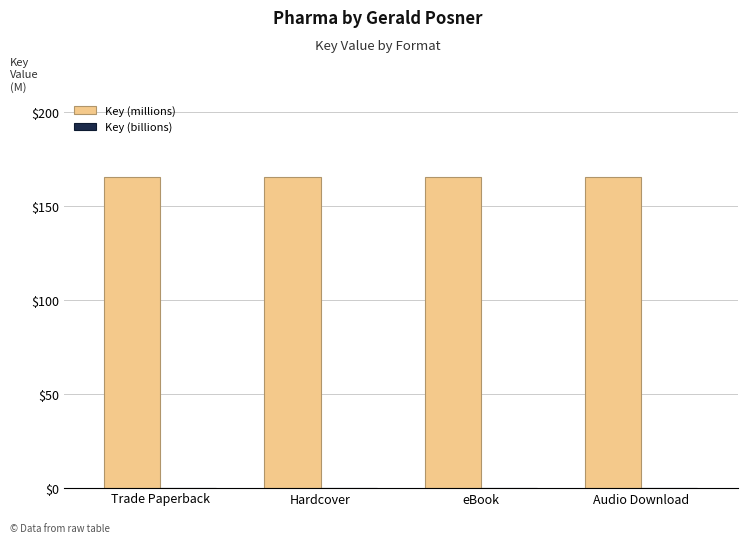

The value of Key (millions) at Trade Paperback is 165.5. True or false?

True